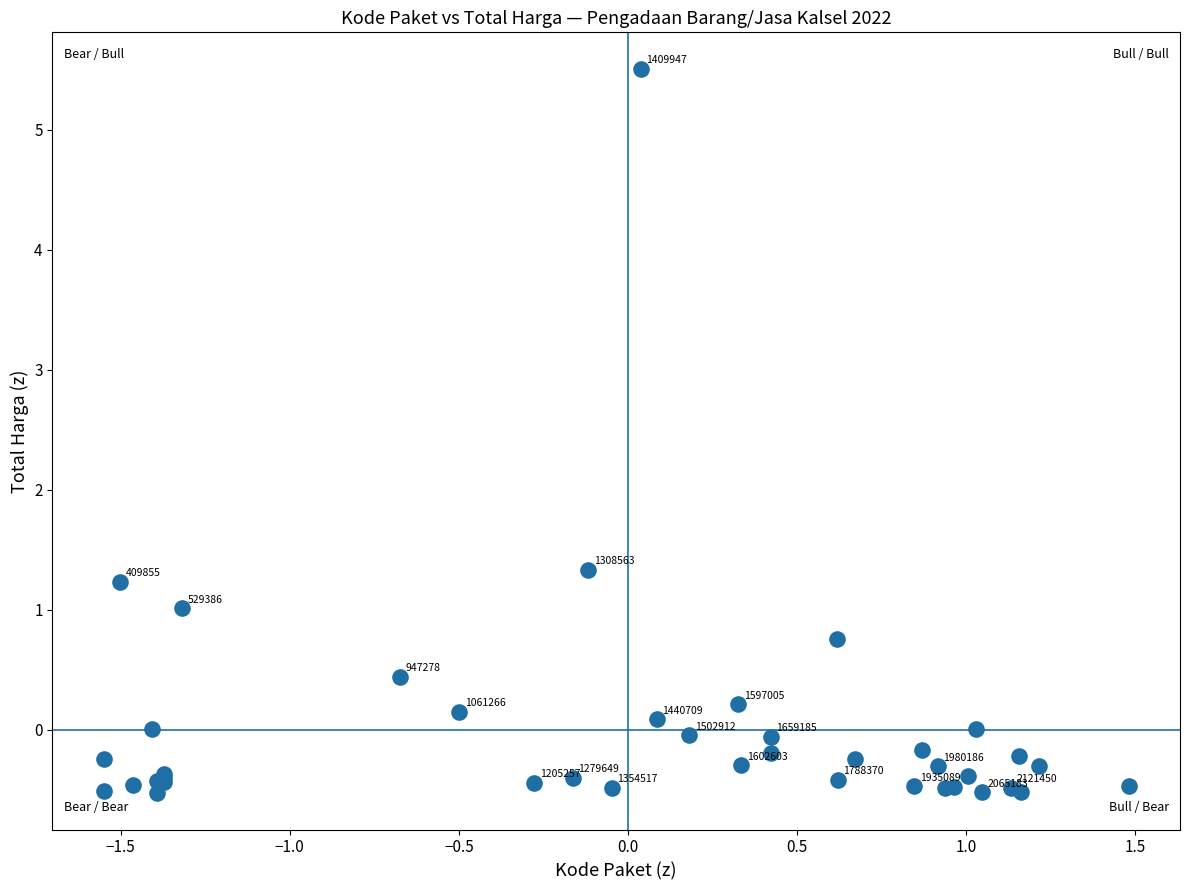

What Y value in the scatter plot is closest to 2?

1.3